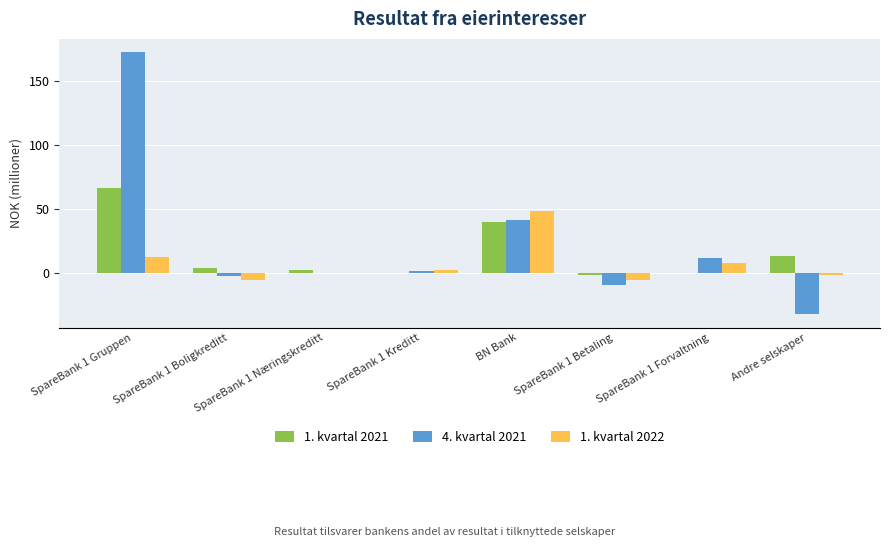

At which category is the sum across all series the highest?

SpareBank 1 Gruppen